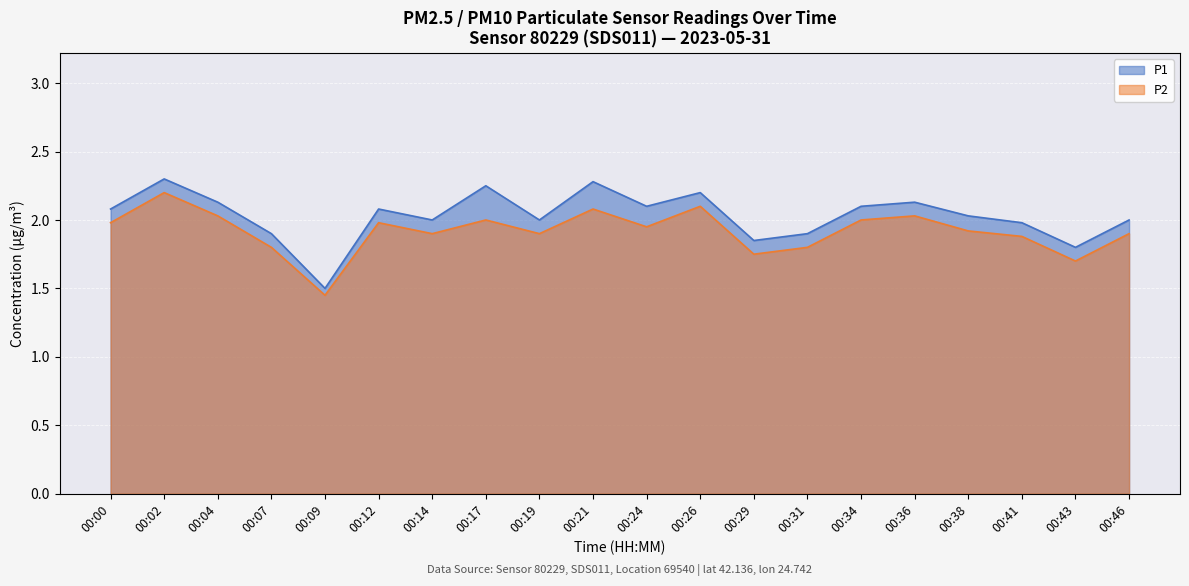

What is the difference between the maximum and minimum values in the P1 series?

0.8